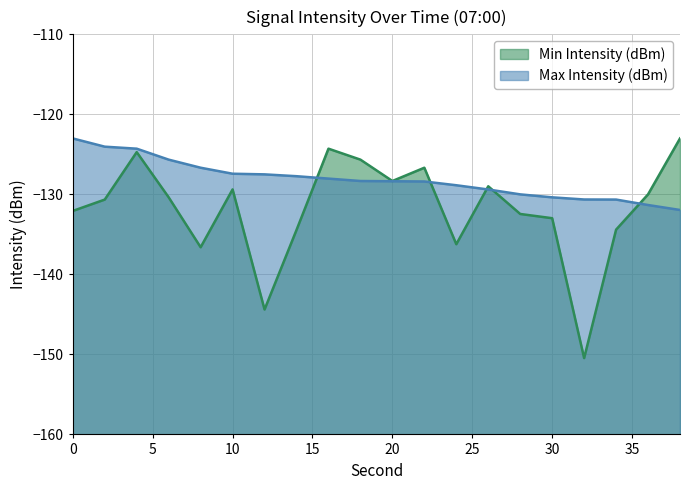

At which category is the sum across all series the highest?

4